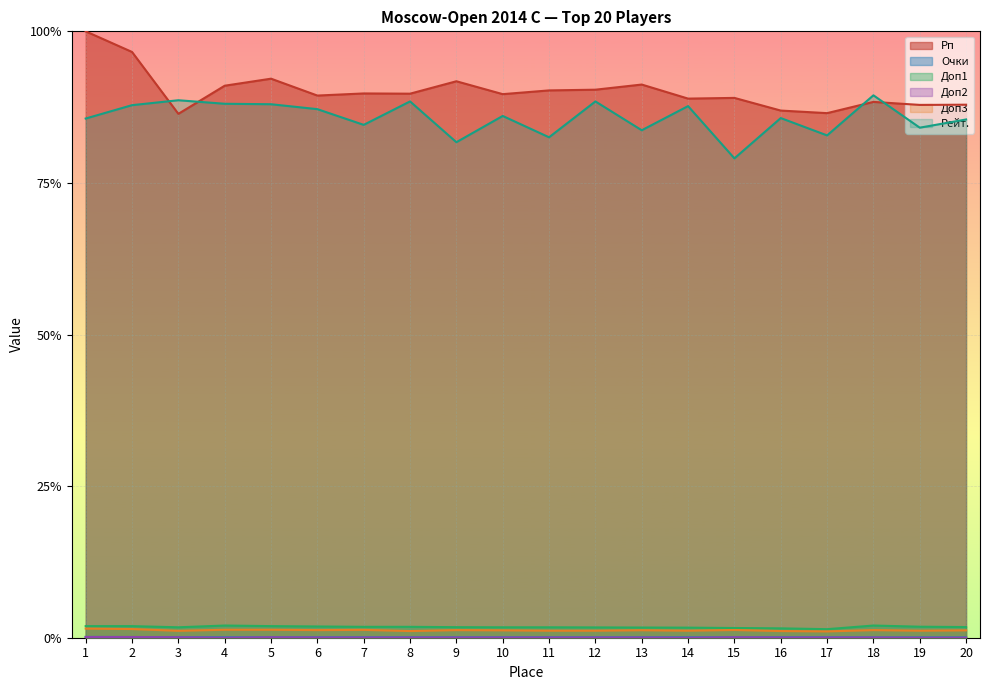

True or false: Рп and Доп1 intersect in this chart.

False